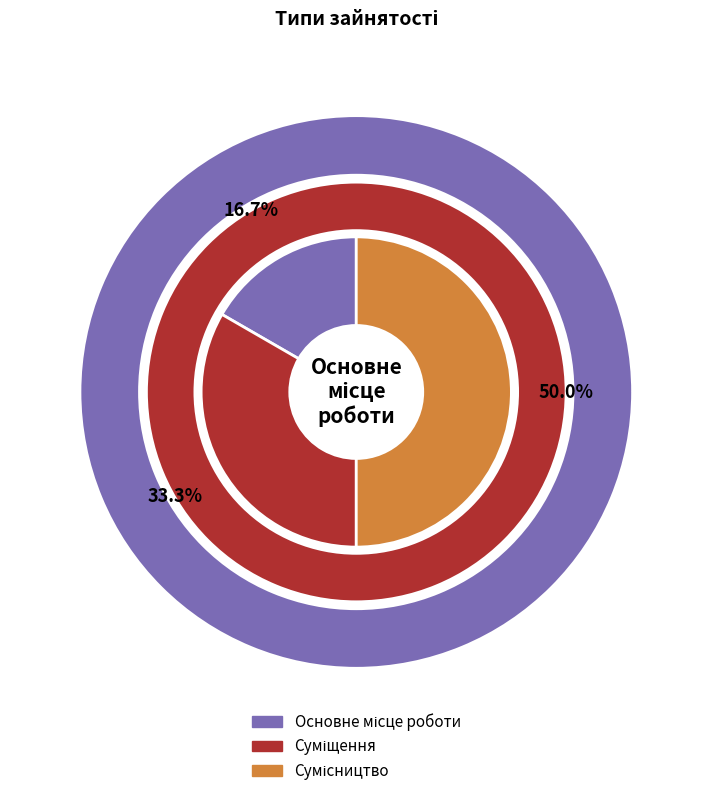

Does any single category account for the majority?

No